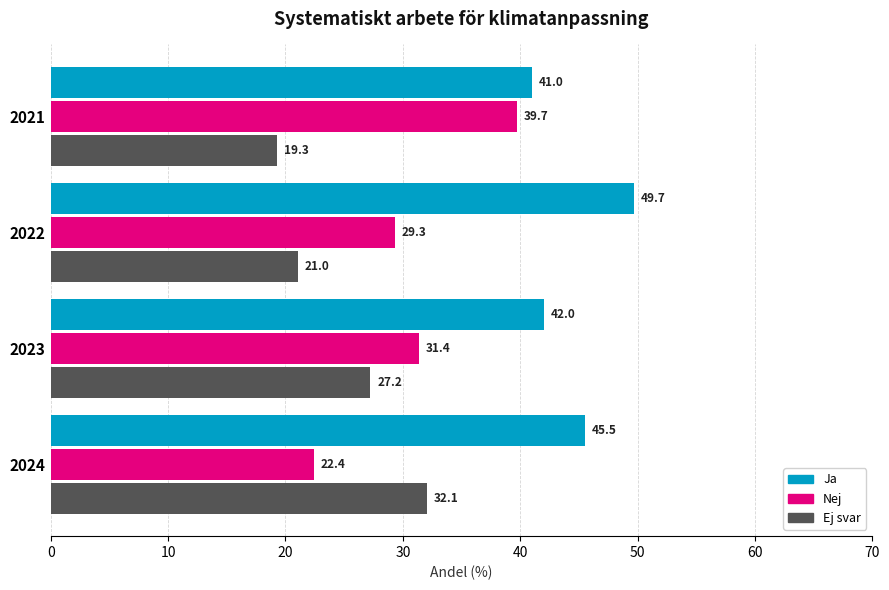

What is the approximate value of Nej at 2024?

22.4